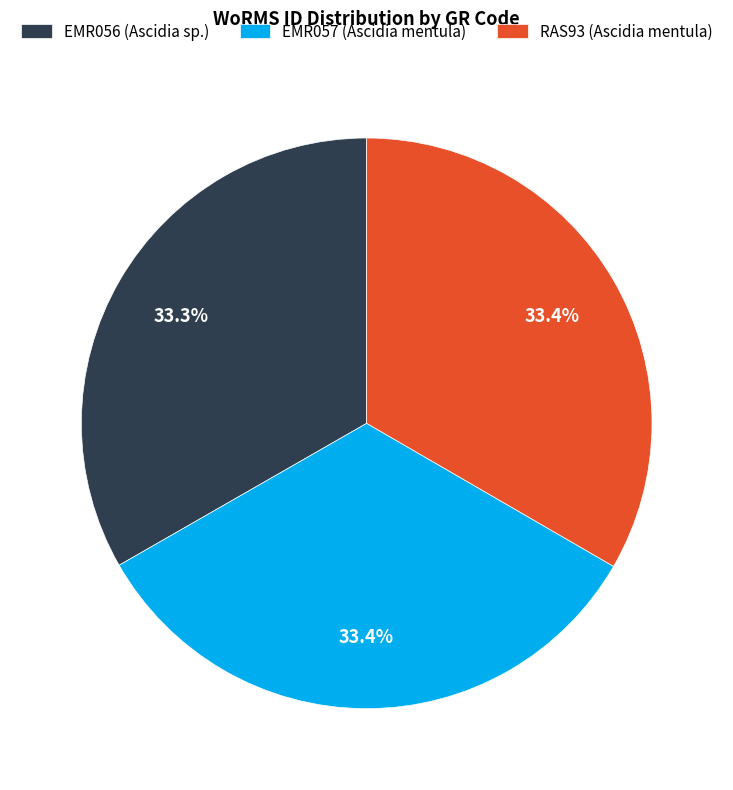

What is the ratio of the value at EMR057 (Ascidia mentula) to the value at EMR056 (Ascidia sp.)?

1.0